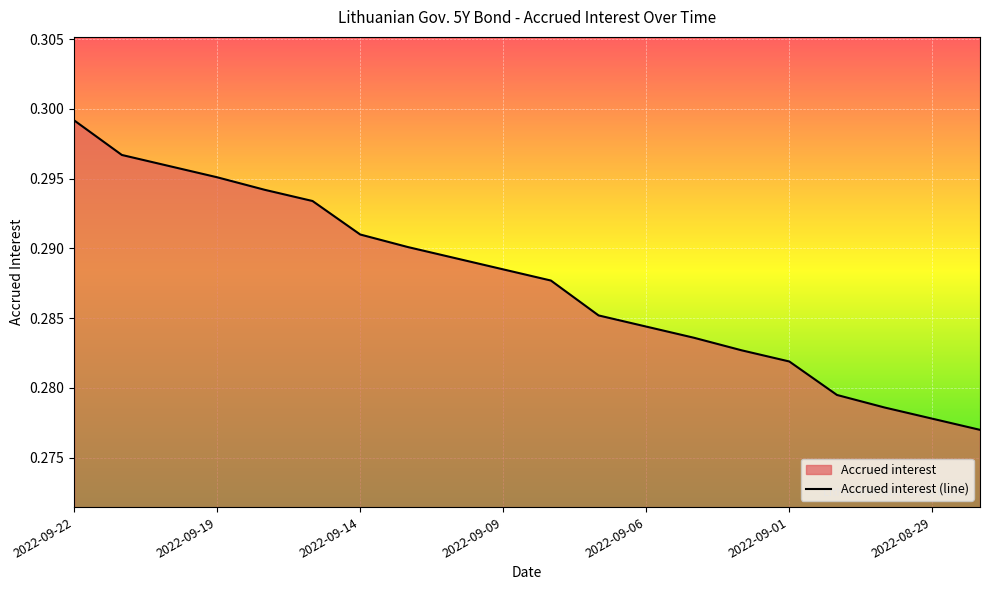

The value at 2022-09-06 is 0.4. True or false?

False